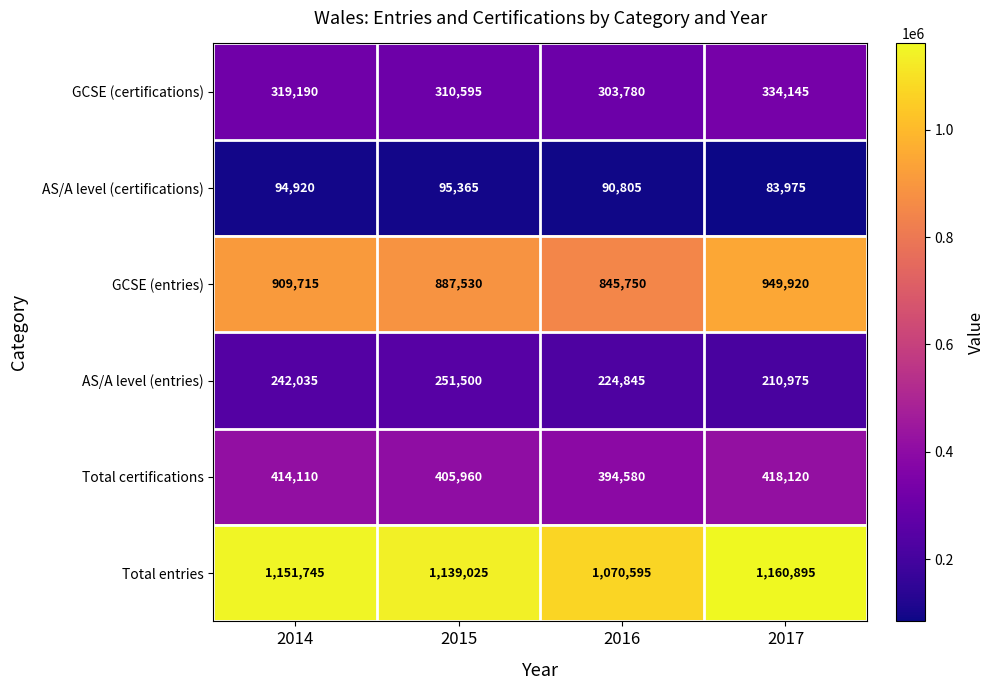

How many series are shown in this chart?

6